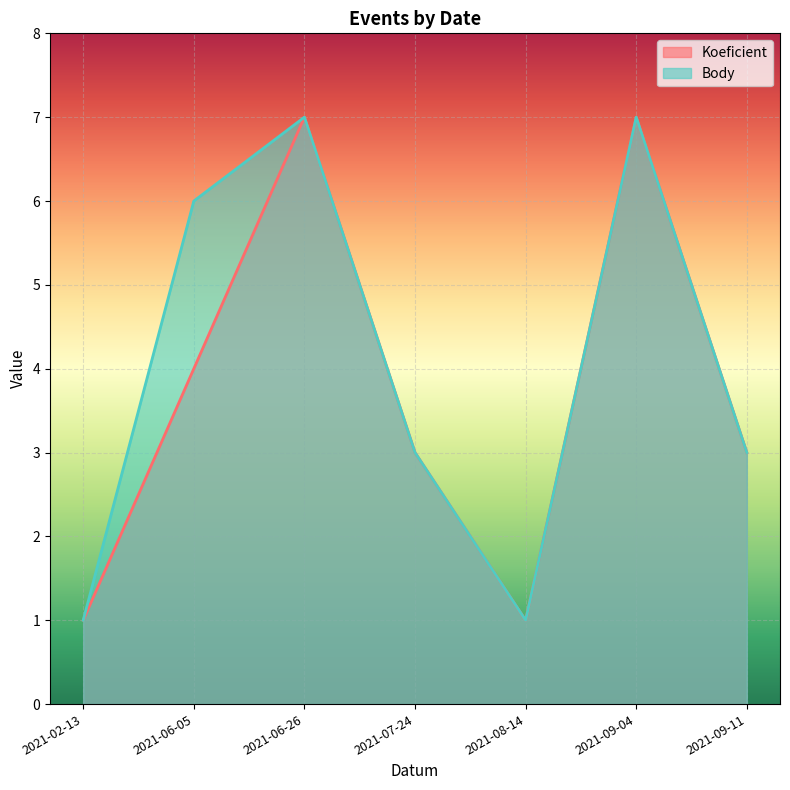

What is the minimum value for Koeficient?

1